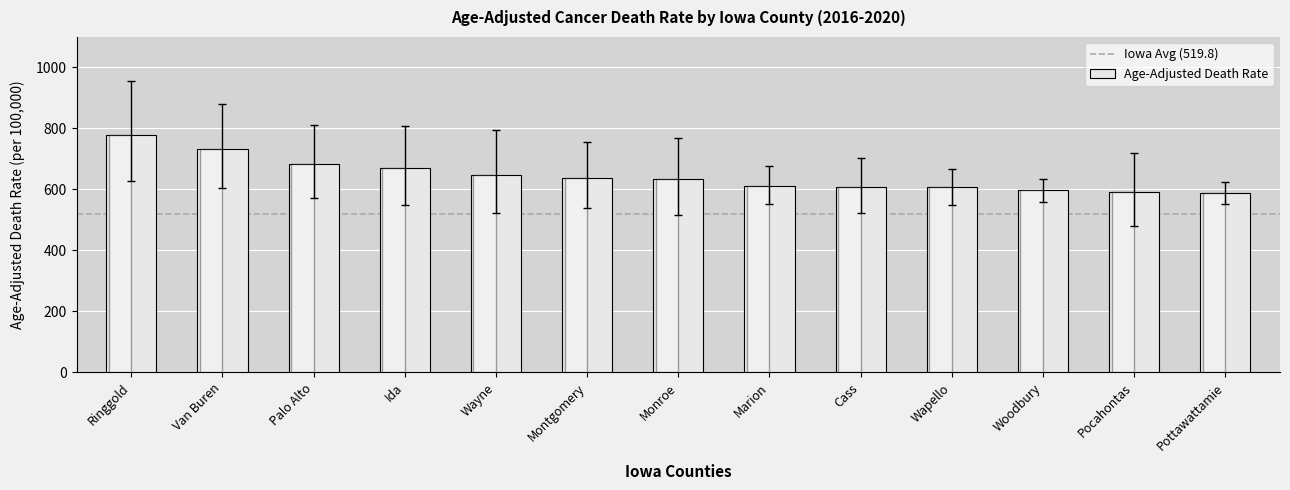

Is it true that the value at Pocahontas is 591.2?

True